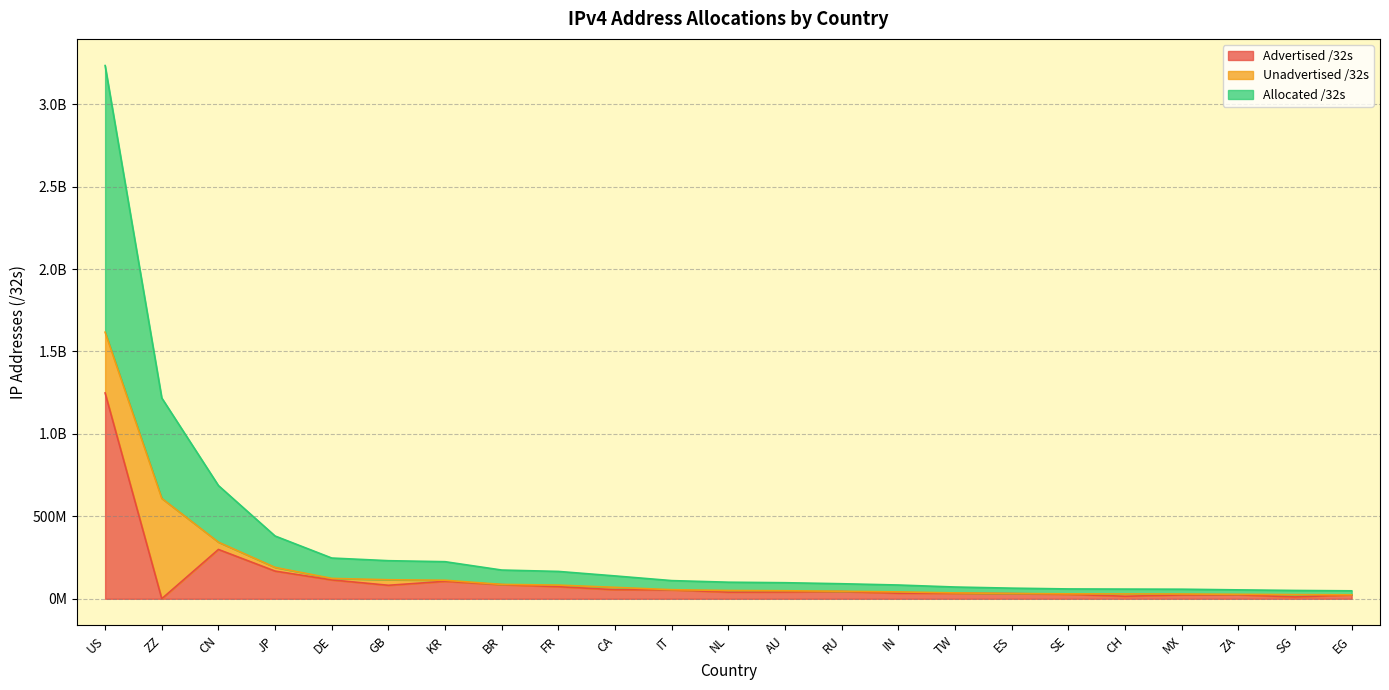

What are all the series names shown in the legend?

Advertised /32s, Unadvertised /32s, Allocated /32s